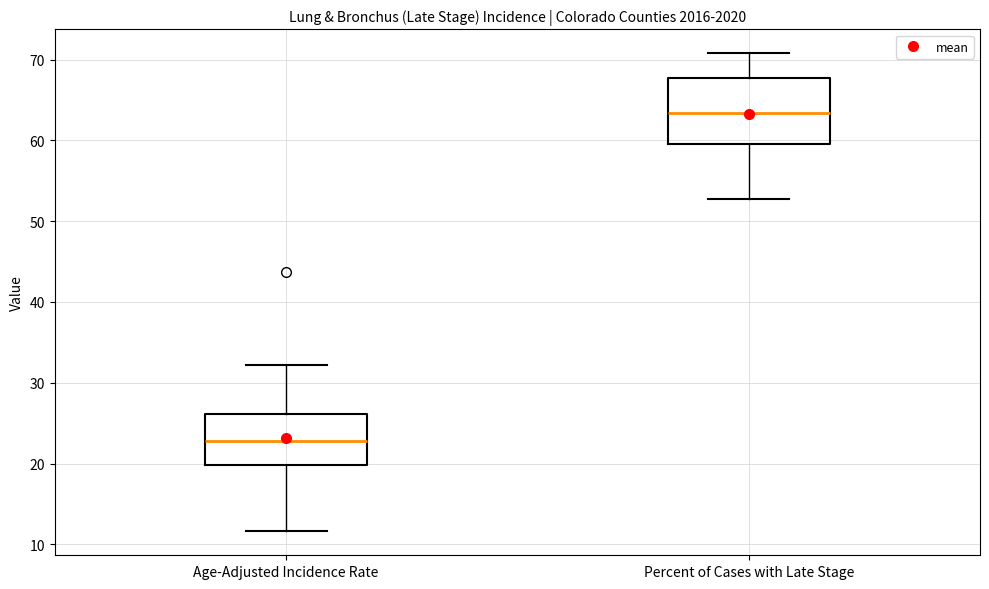

Reading left to right, transcribe this box plot: for each box, give where its median line is, the range the box spans, and where its two whiskers end, as read against the y-axis. The values are not printed on the chart, so give them approximately, as read against the axis.

Age-Adjusted Incidence Rate: median 23, box 20 to 26, whiskers 12 to 32
Percent of Cases with Late Stage: median 63, box 60 to 68, whiskers 53 to 71